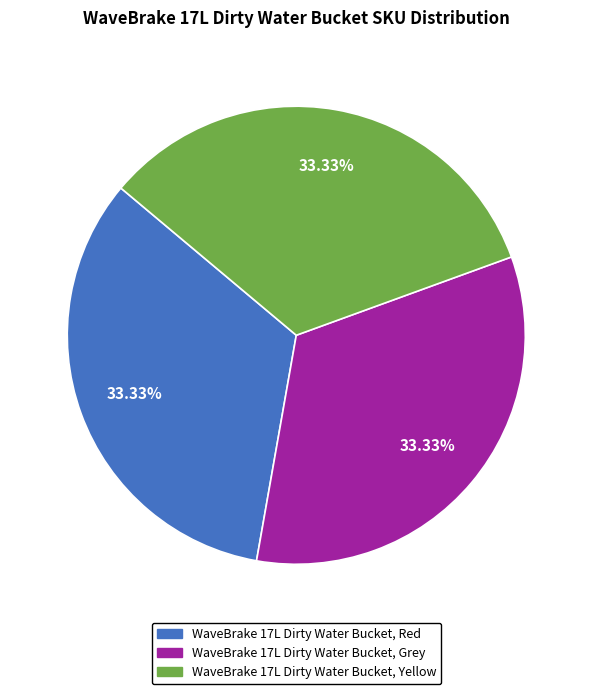

To the nearest percent, what percentage of the pie is WaveBrake 17L Dirty Water Bucket, Red?

33%